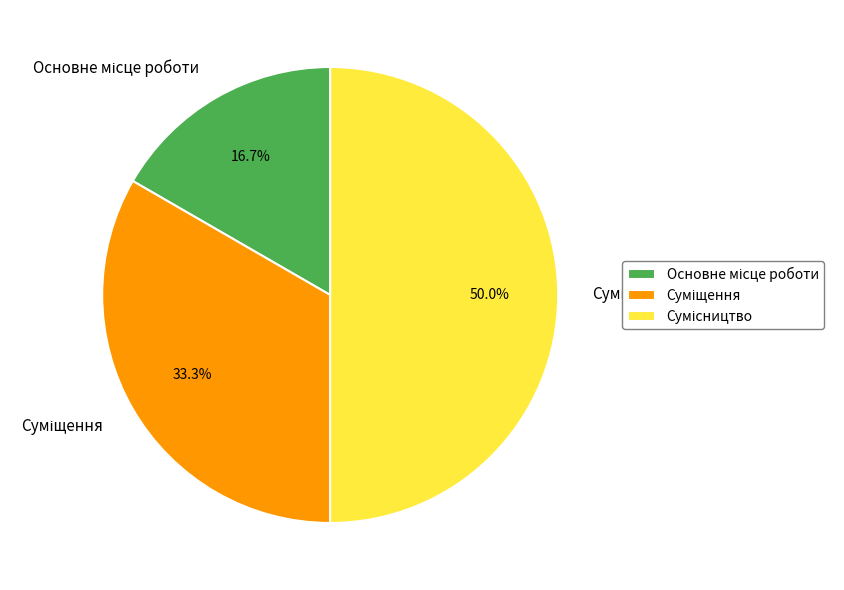

What is the change in value from Основне місце роботи to Сумісництво?

+2